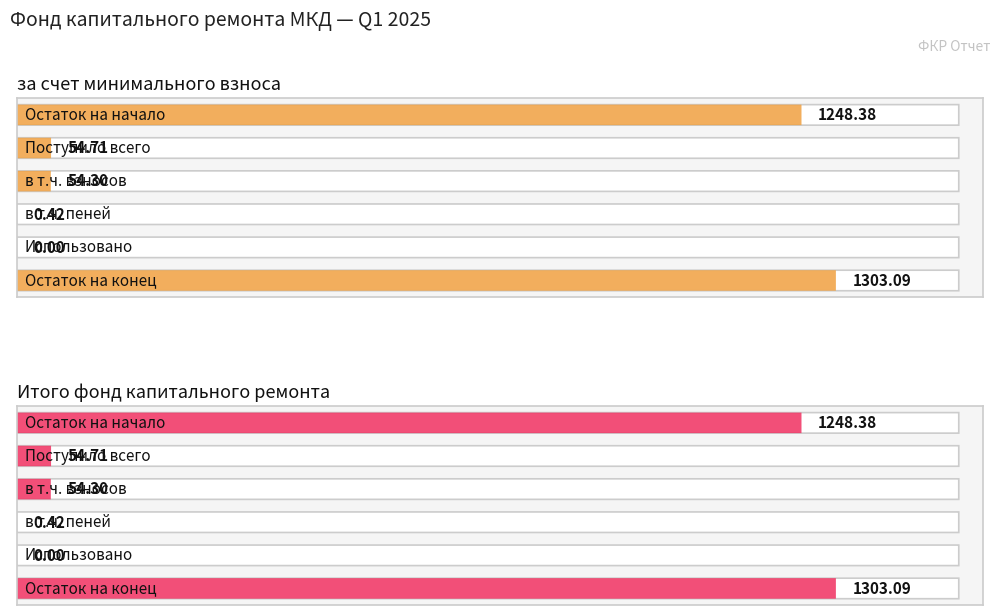

What is the sum of the за счет минимального взноса values at Использовано and в т.ч. пеней?

0.4